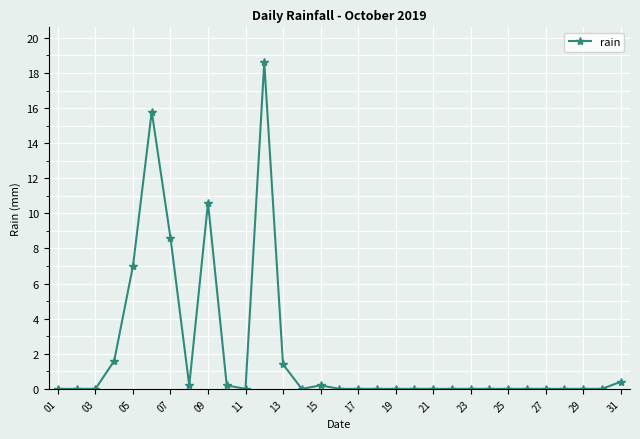

What is the difference between the maximum and second lowest values?

18.6